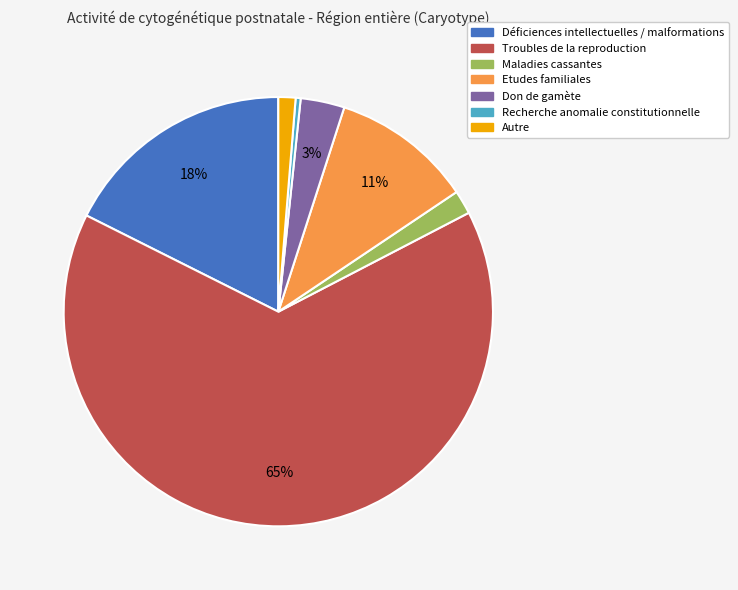

How many slices are in this pie chart?

7